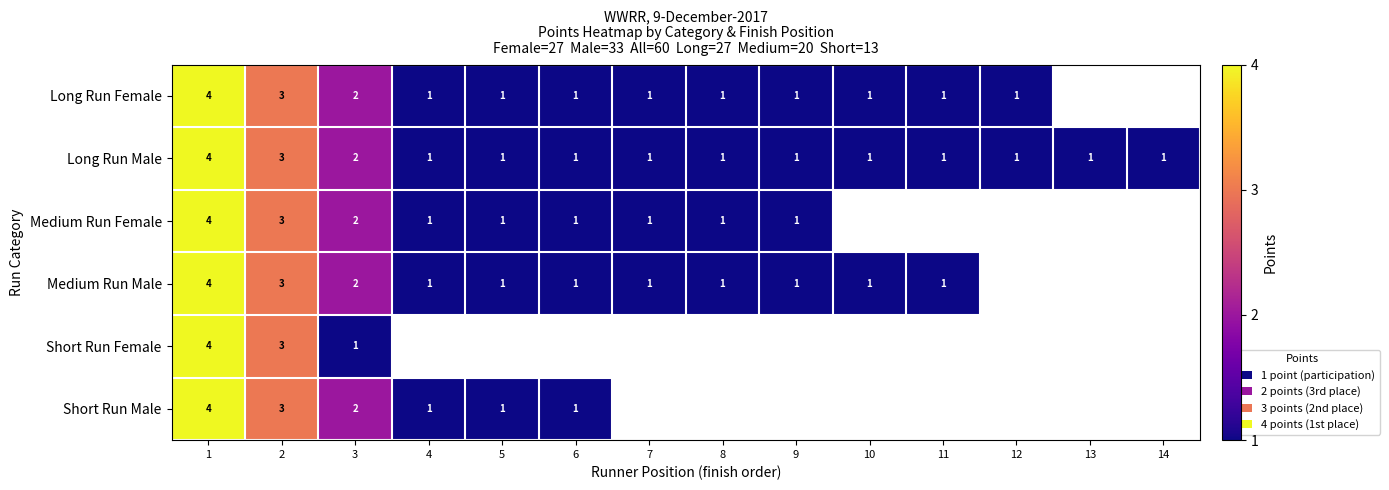

At which category is the sum across all series the highest?

1